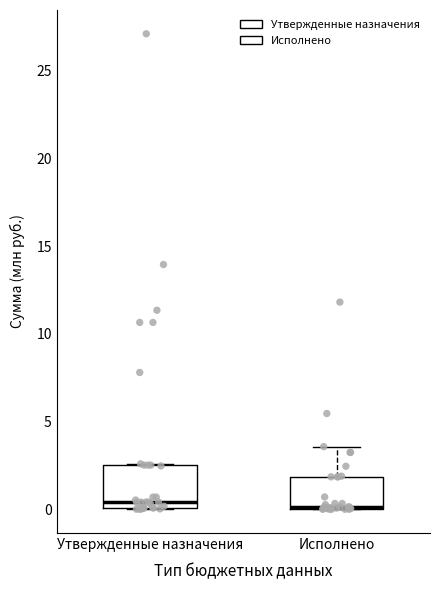

Comparing the boxes themselves (not the whiskers), which one is the tallest?

Утвержденные назначения